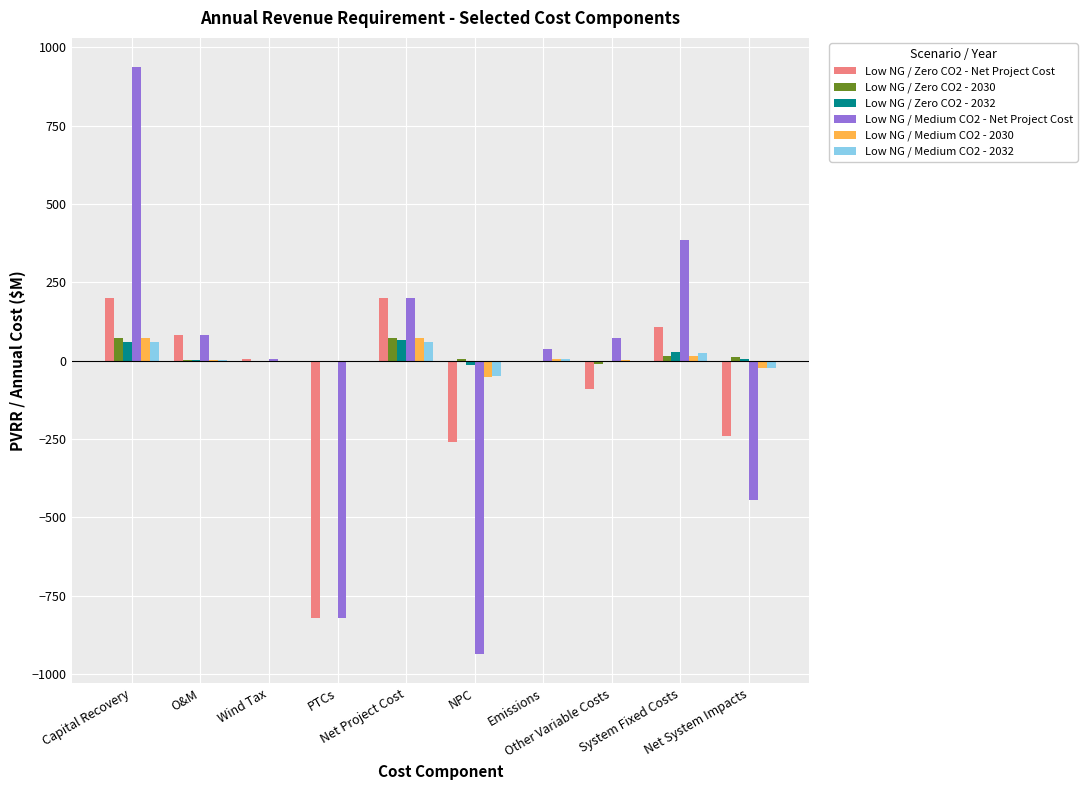

Count the number of data series in this chart.

6